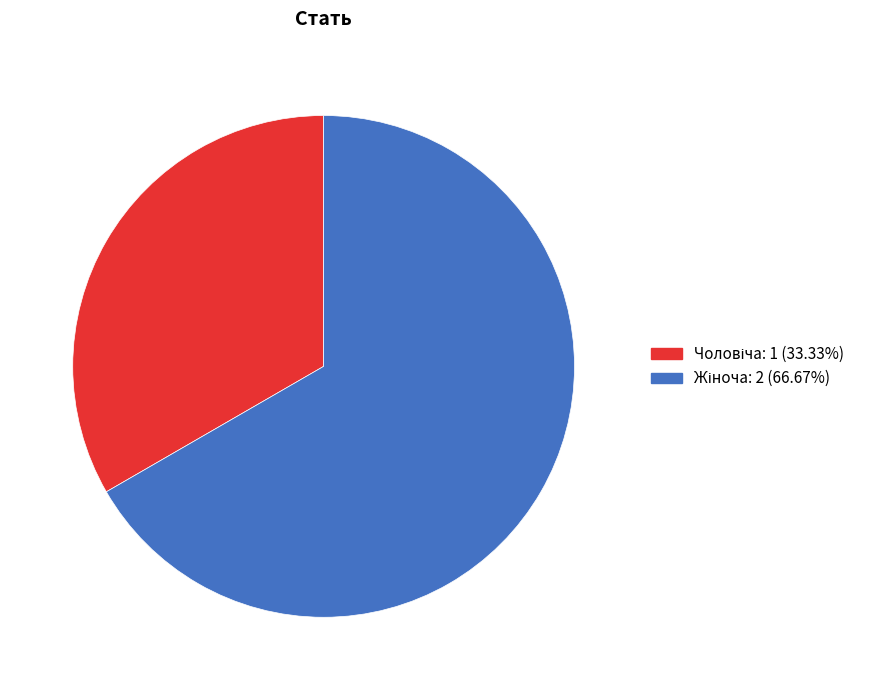

Count the number of slices in the pie.

2